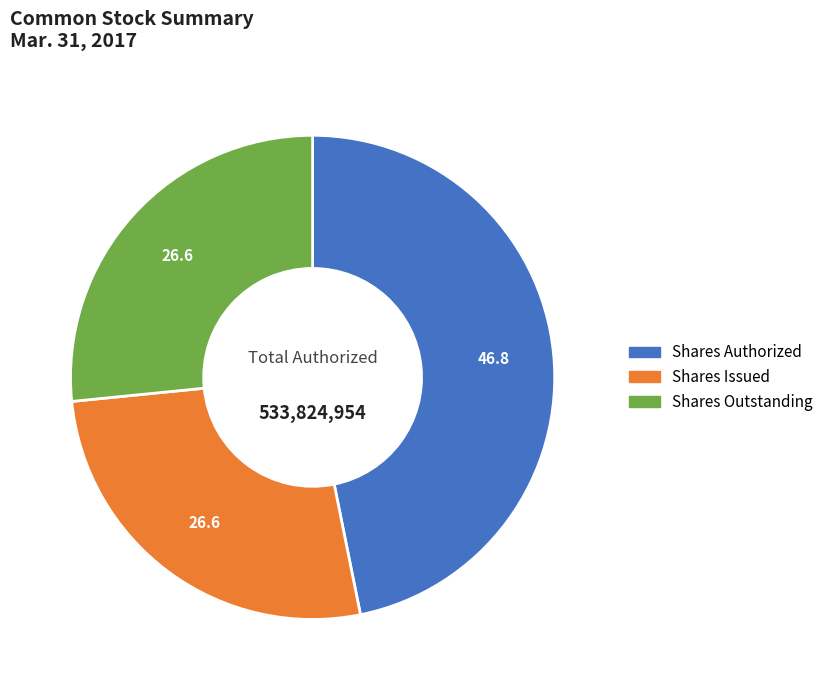

Is there any slice that represents more than half of the pie?

No